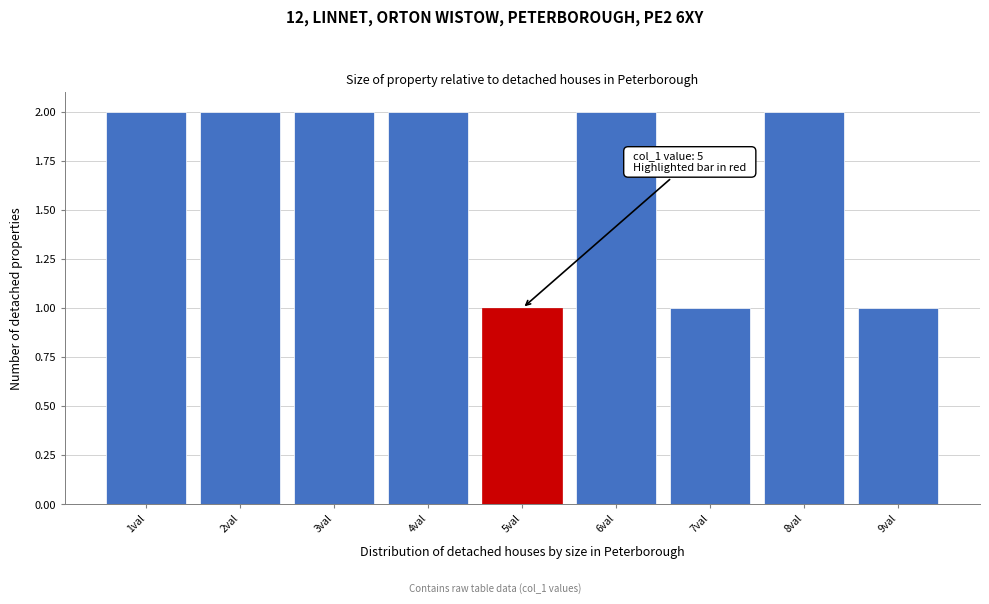

Reading left to right, extract all data points from this chart.

1val=2	2val=2	3val=2	4val=2	5val=1	6val=2	7val=1	8val=2	9val=1